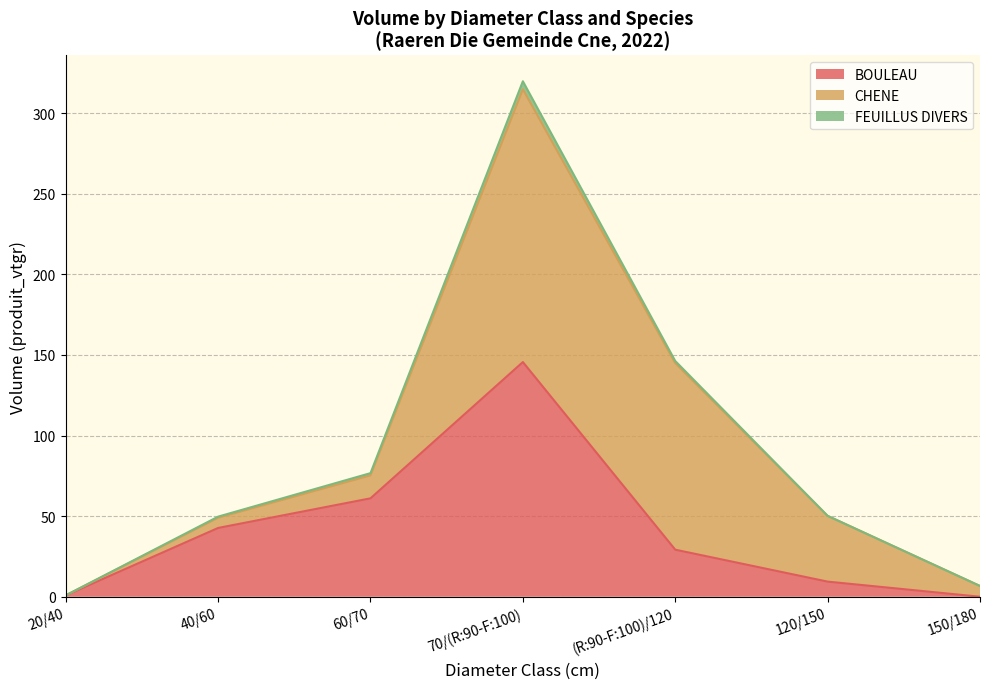

Which series has the largest range (max minus min)?

CHENE